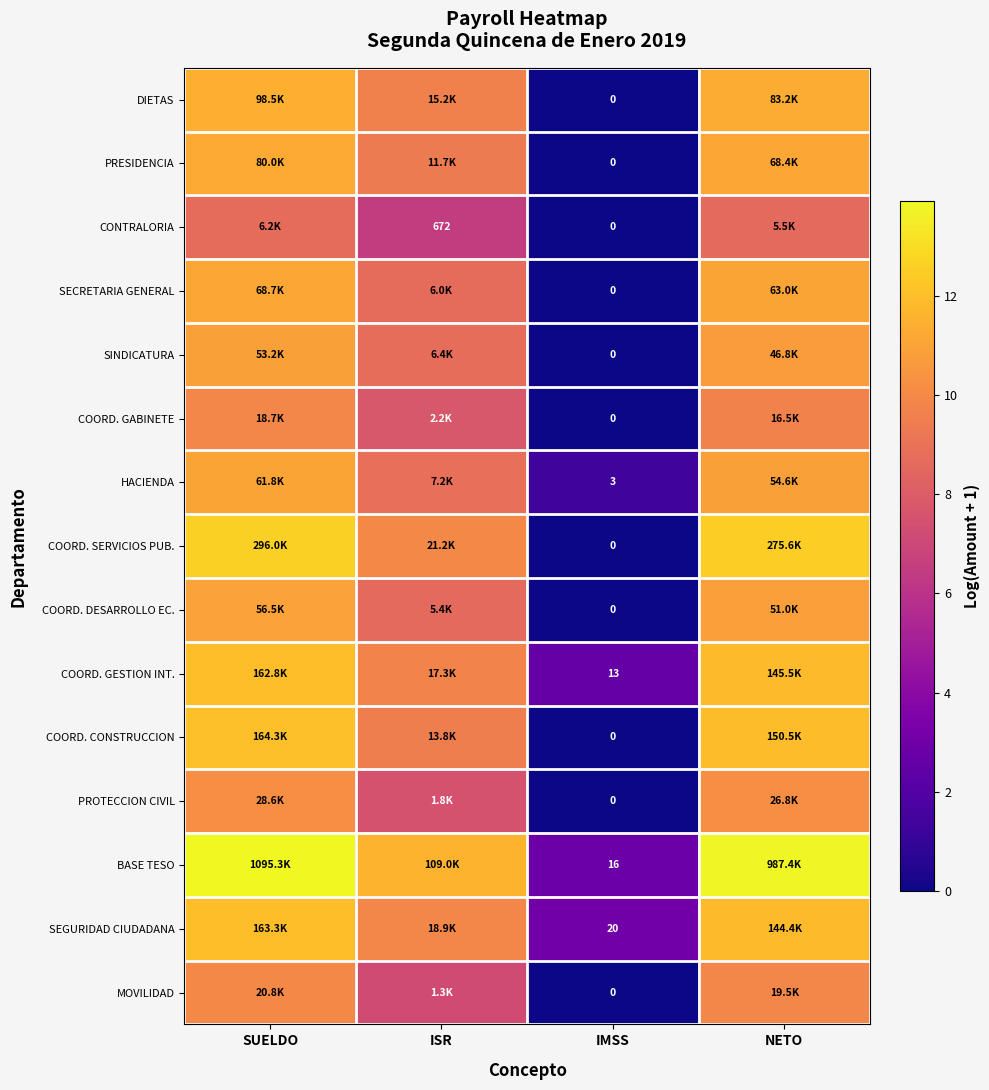

Between SUELDO and IMSS, which is larger?

SUELDO